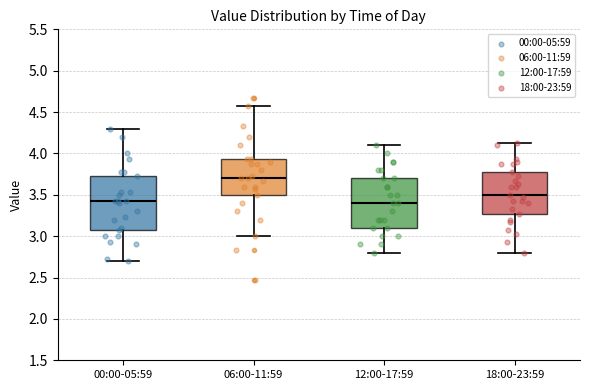

Where is the upper edge of the box for 06:00-11:59 on the y-axis? The values are not printed on the chart, so give them approximately, as read against the axis.

3.95